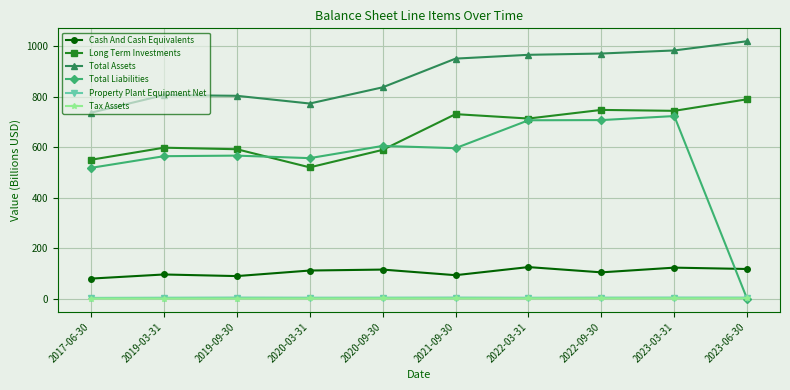

True or false: Cash And Cash Equivalents and Long Term Investments cross at least once.

False